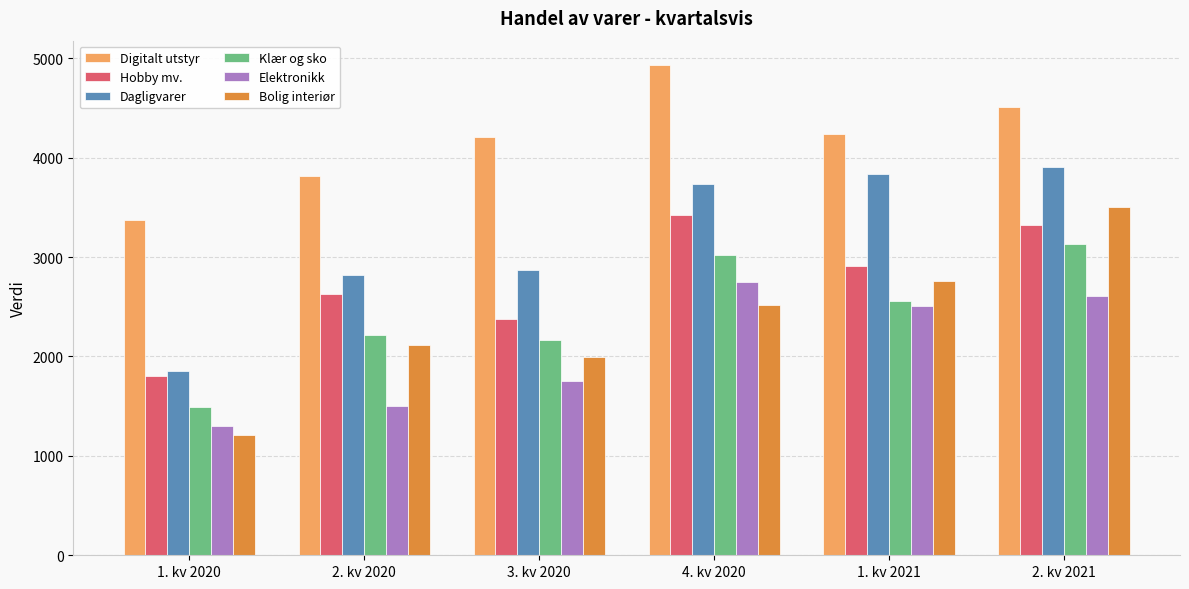

Which series changed the most between 2. kv 2020 and 3. kv 2020?

Digitalt utstyr